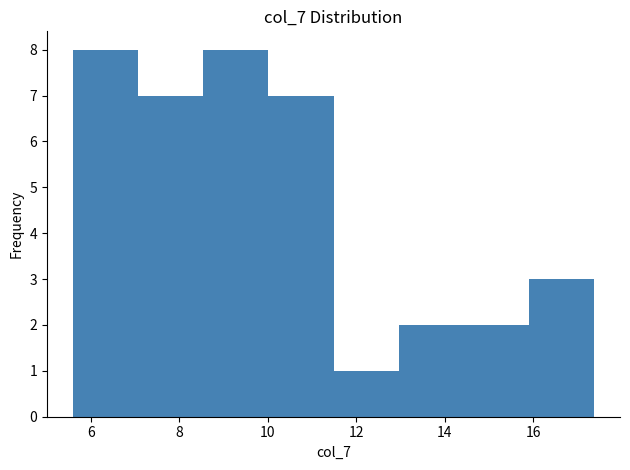

How tall is the bar that spans 10.0 to 11.4 on the x-axis? Neither the bar edges nor the heights are printed on the chart, so give them approximately, as read against the axes.

7